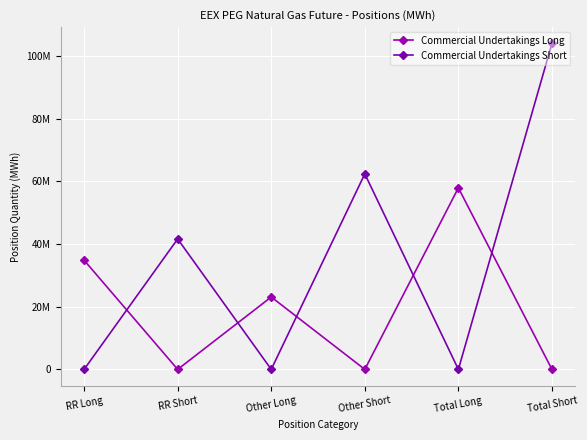

What is the label of the 1st point from the left?

RR Long